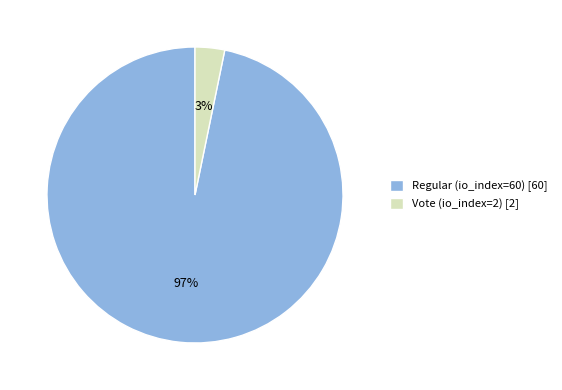

Rank the categories by value from lowest to highest.

Vote (io_index=2), Regular (io_index=60)